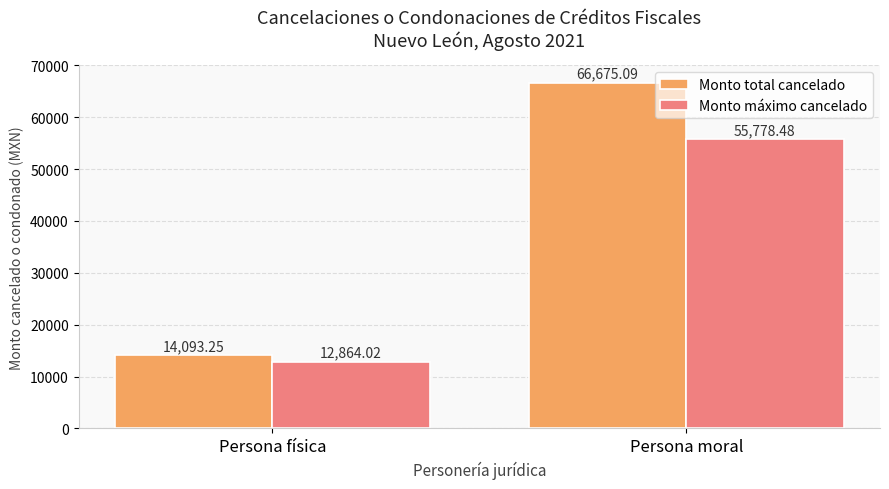

At which label is Monto total cancelado closest to 40384?

Persona física